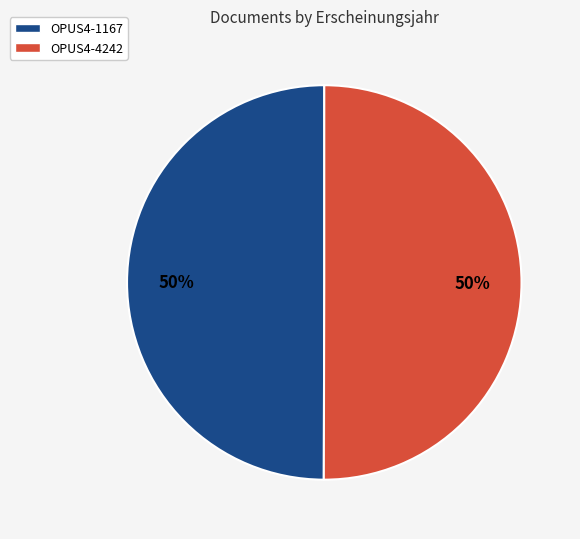

How many slices are in this pie chart?

2